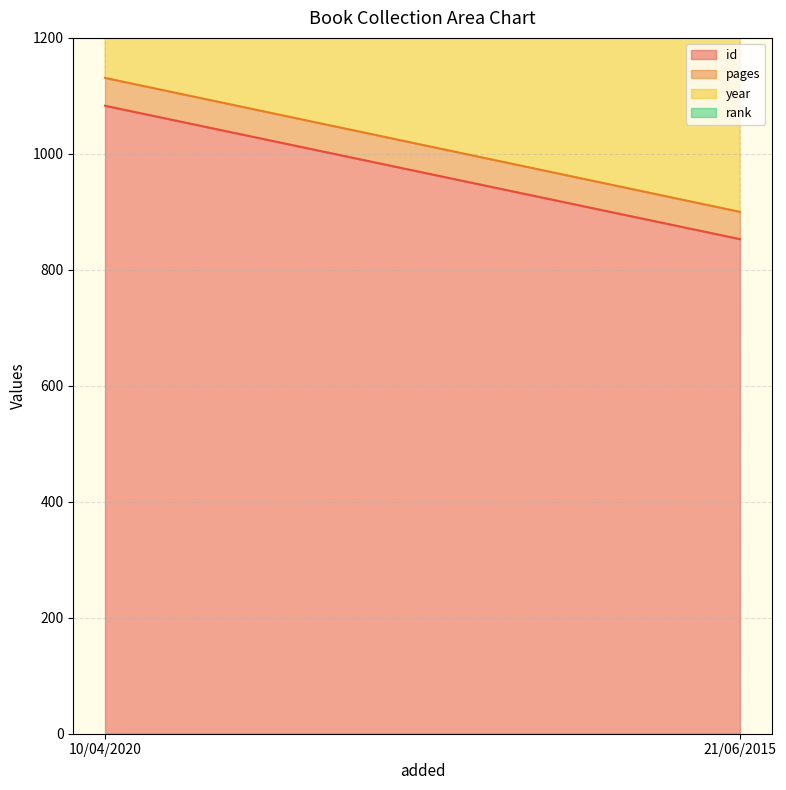

What are all the series names shown in the legend?

id, pages, year, rank